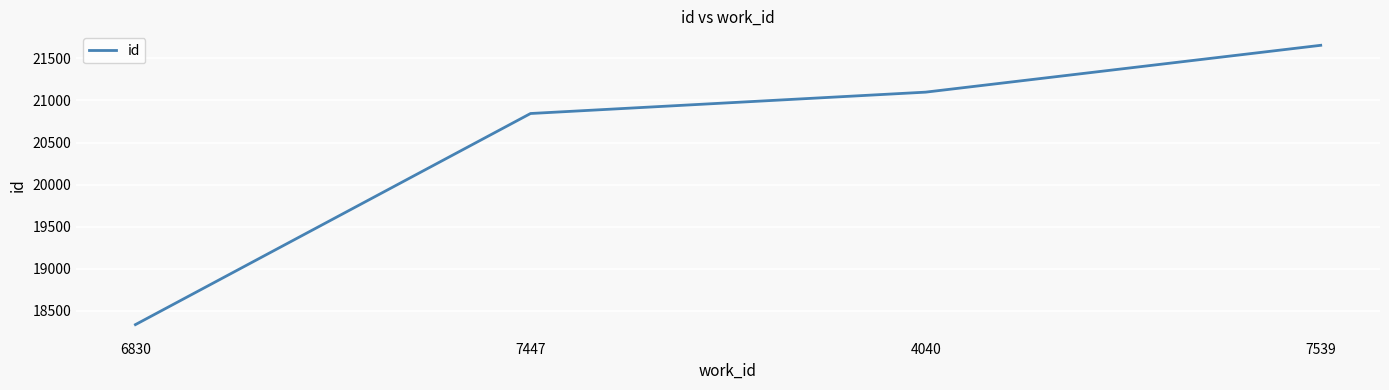

List the labels in order of value, smallest first.

6830, 7447, 4040, 7539